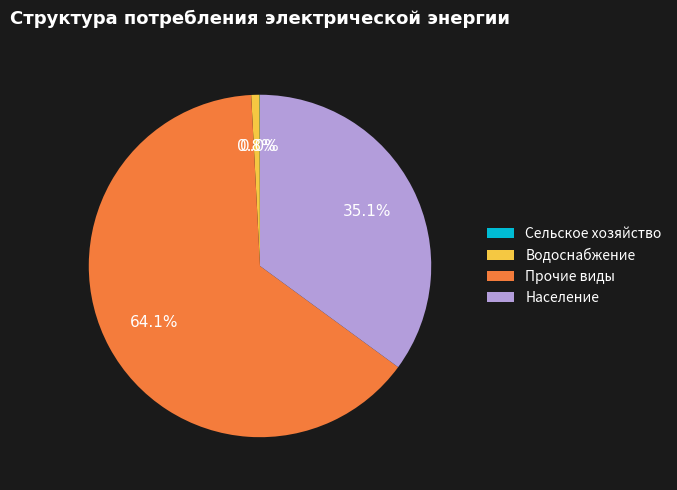

Is it true that Водоснабжение is 15% of the pie?

False